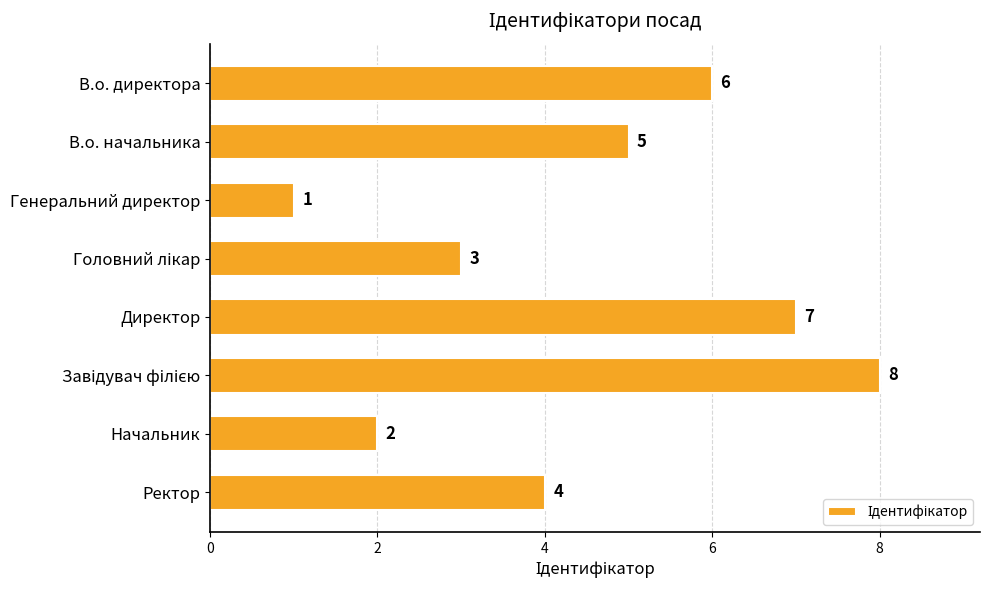

What is the greatest value displayed?

8